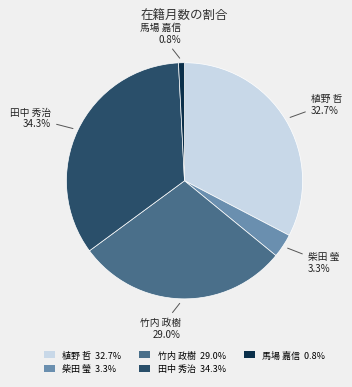

The 植野 哲 slice represents 33% of the pie. True or false?

True